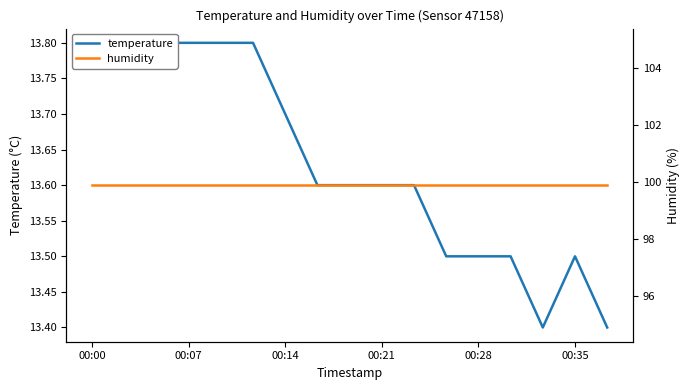

True or false: humidity and temperature cross at least once.

False